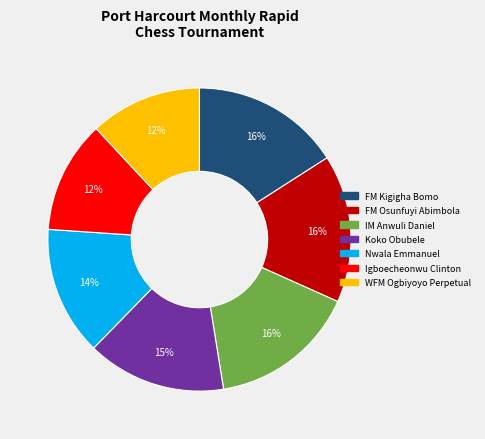

Is there any slice that represents more than half of the pie?

No